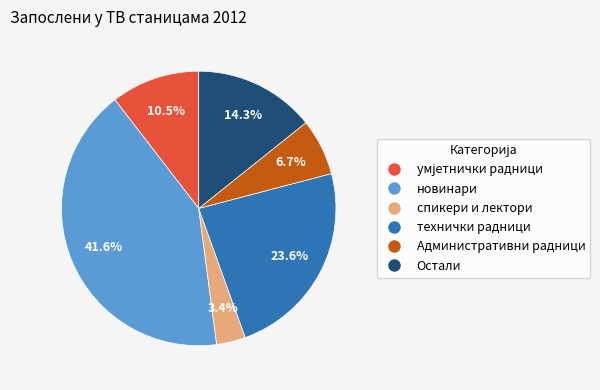

What is the largest slice in the pie chart?

новинари